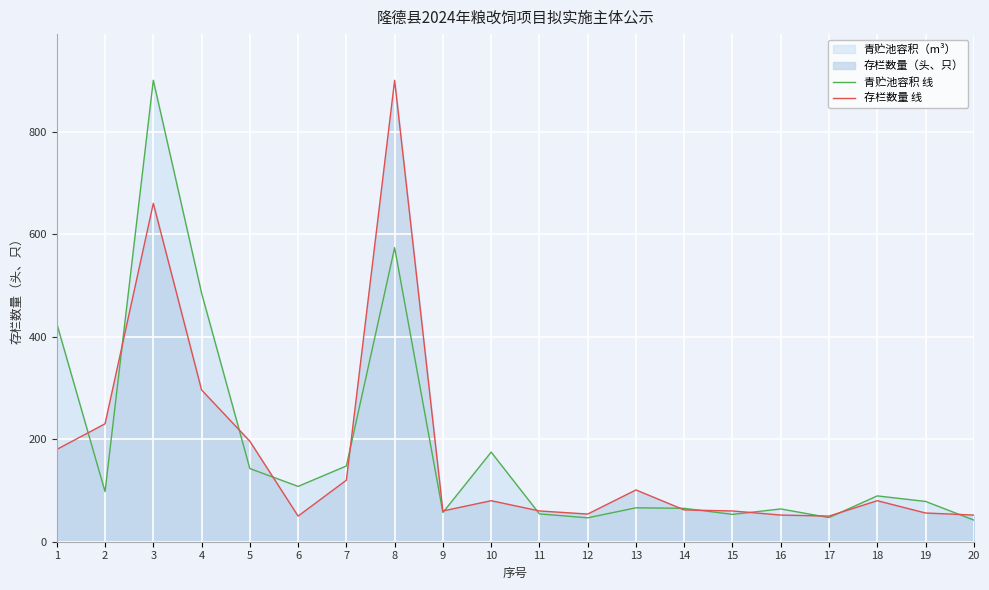

What is the total value across all series at 12?

100.6